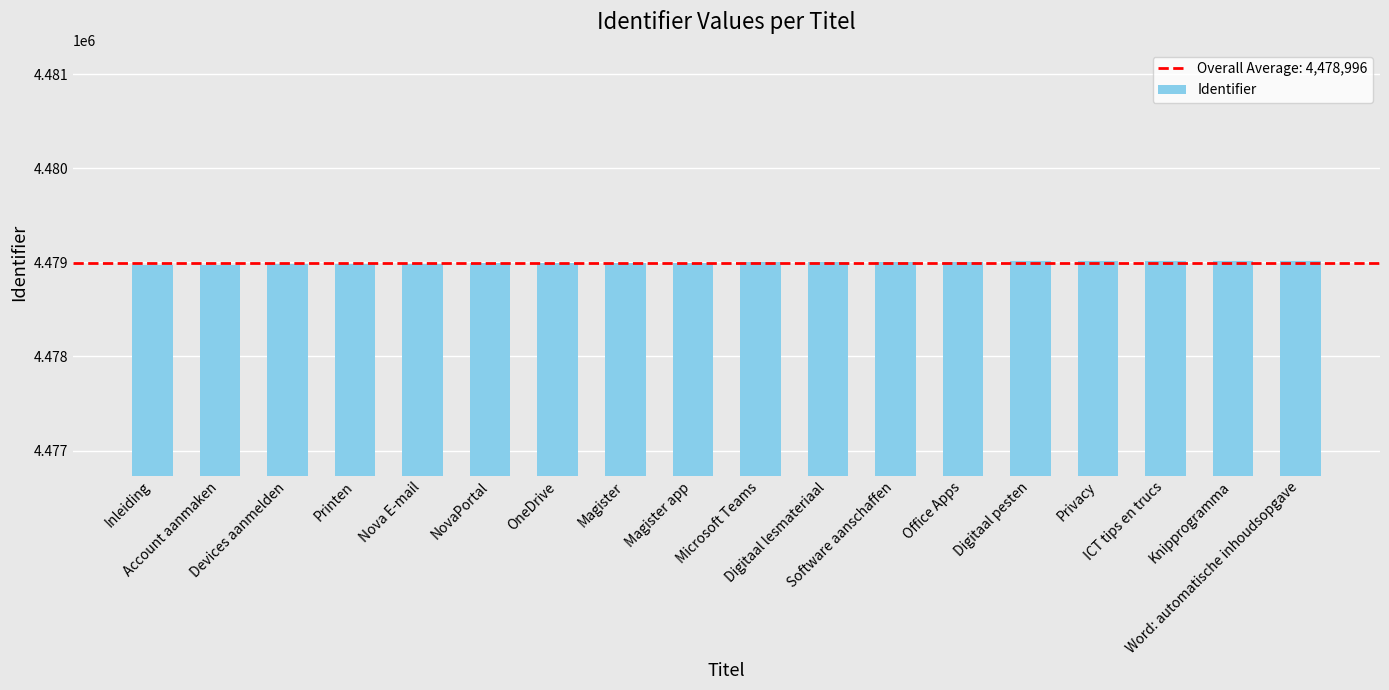

What is the value of the 6th bar from the left?

4478990